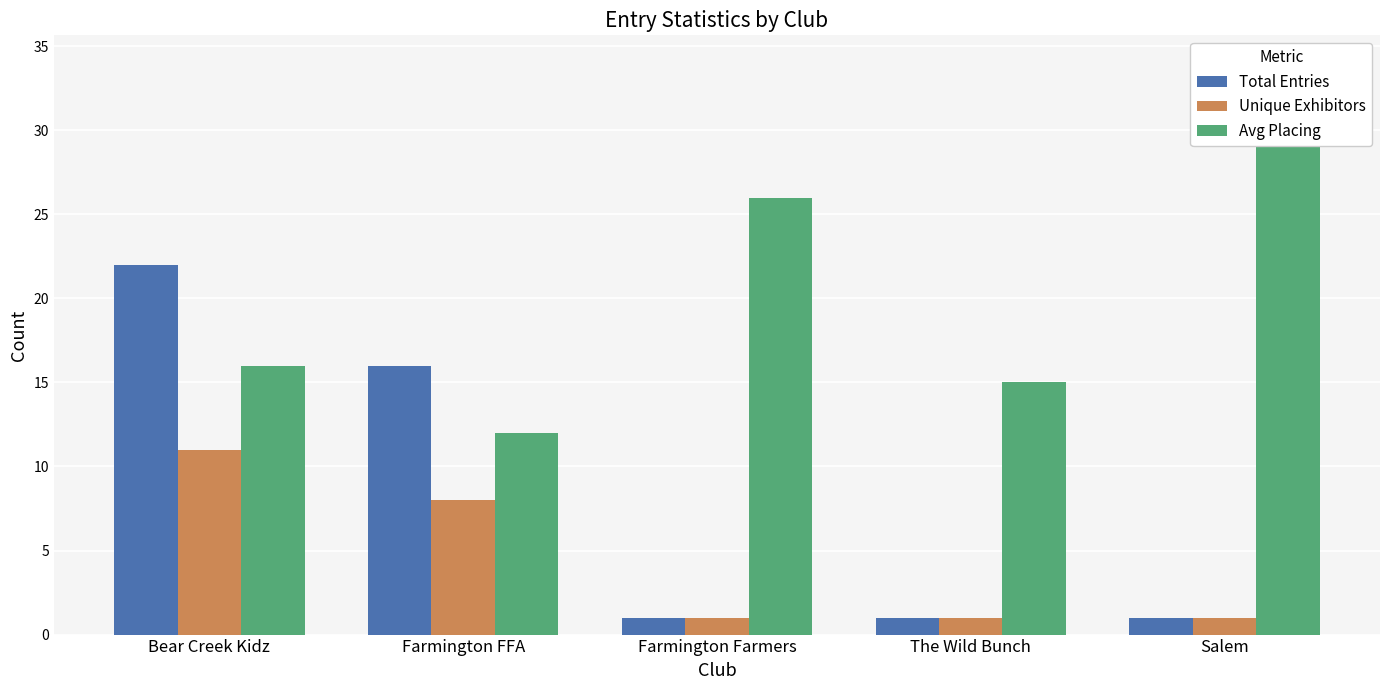

Reading left to right, what are all the values shown in this chart?

Total Entries: Bear Creek Kidz=22	Farmington FFA=16	Farmington Farmers=1	The Wild Bunch=1	Salem=1
Unique Exhibitors: Bear Creek Kidz=11	Farmington FFA=8	Farmington Farmers=1	The Wild Bunch=1	Salem=1
Avg Placing: Bear Creek Kidz=16	Farmington FFA=12	Farmington Farmers=26	The Wild Bunch=15	Salem=31